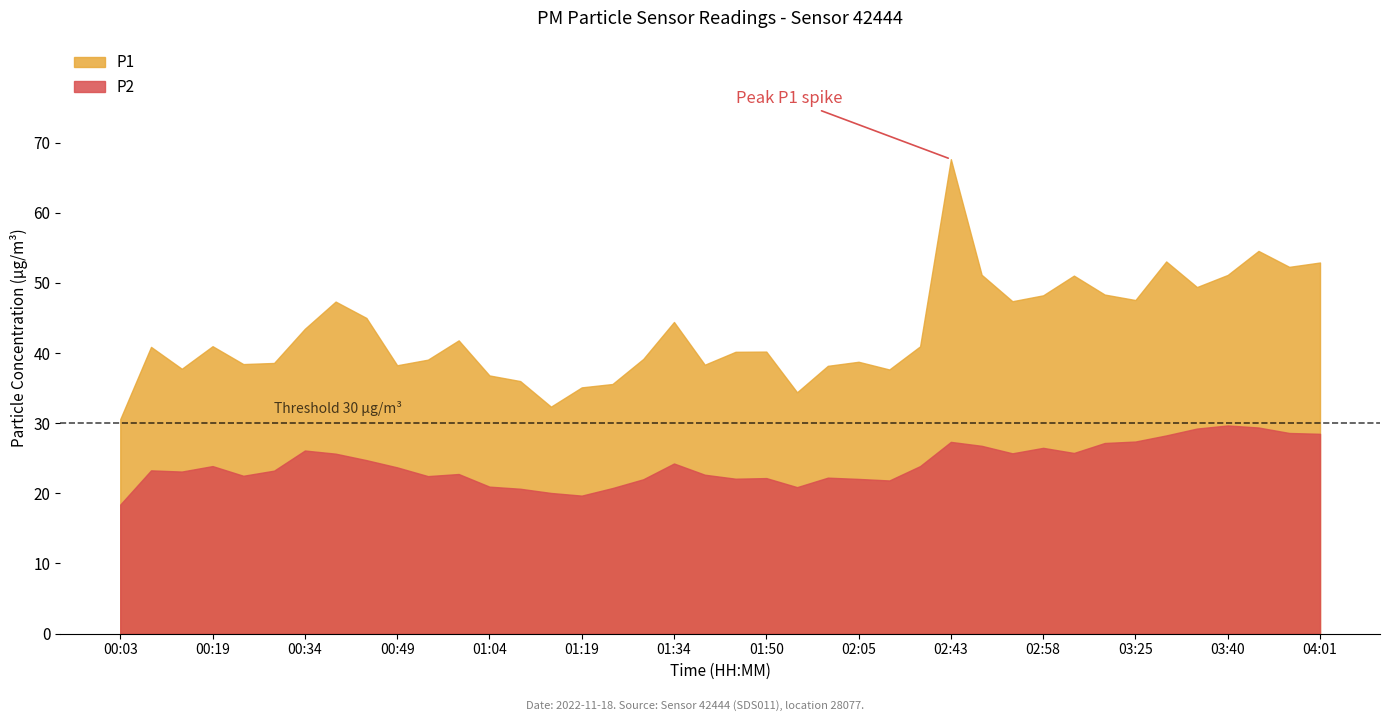

What is the sum of all P2 values?

966.0